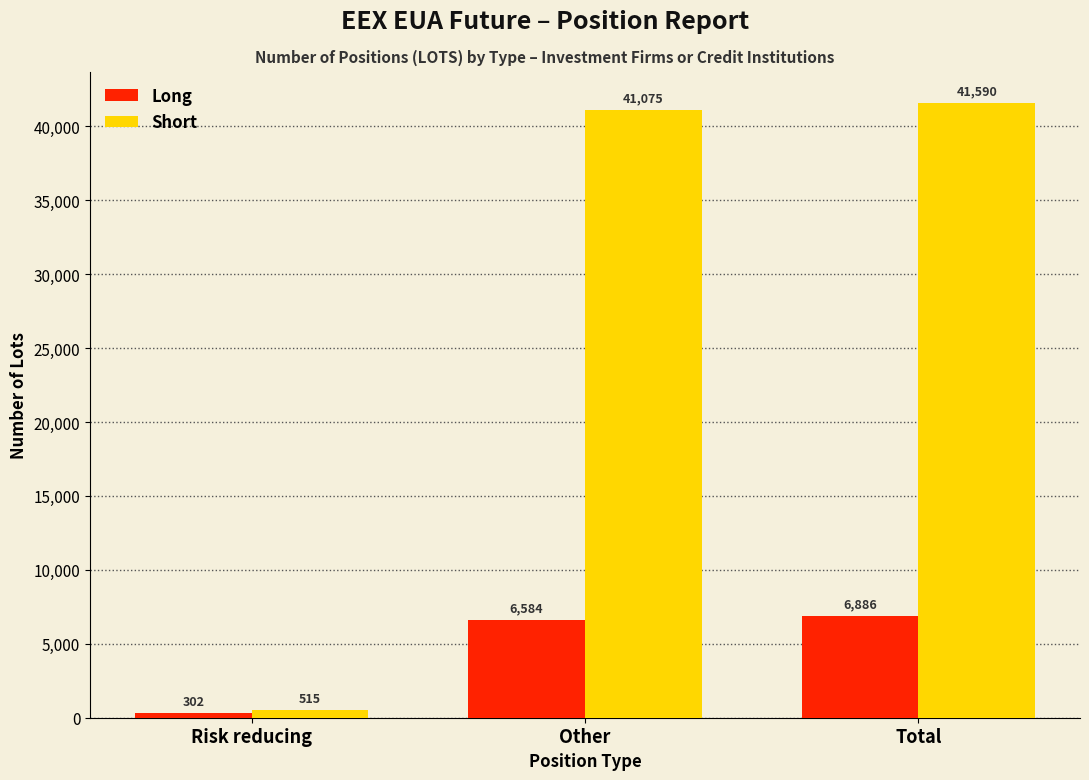

Reading right to left, transcribe all the data shown in this chart.

Long: 6886	6584	302
Short: 41590	41075	515